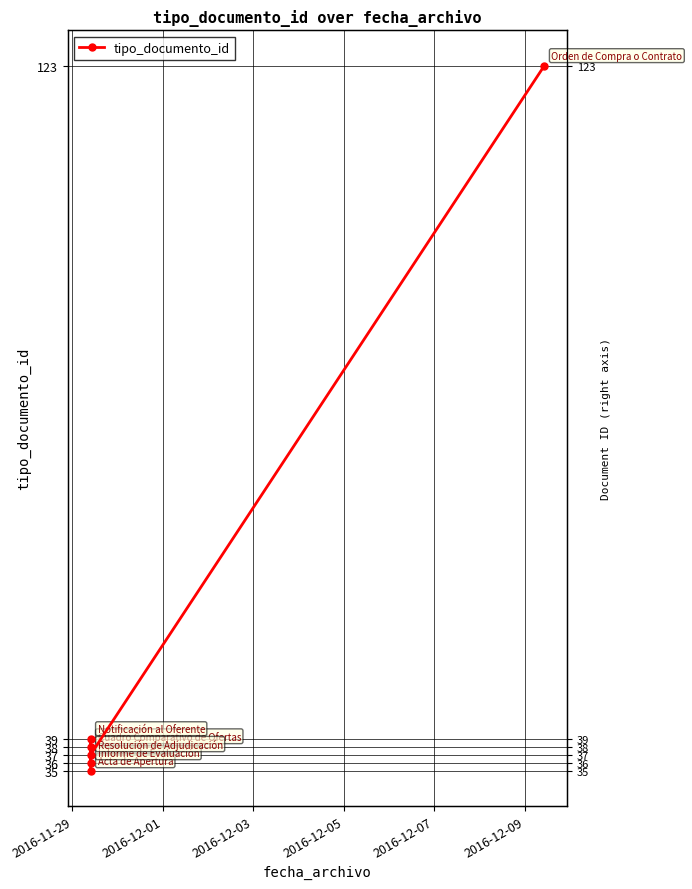

What is the greatest value displayed?

123